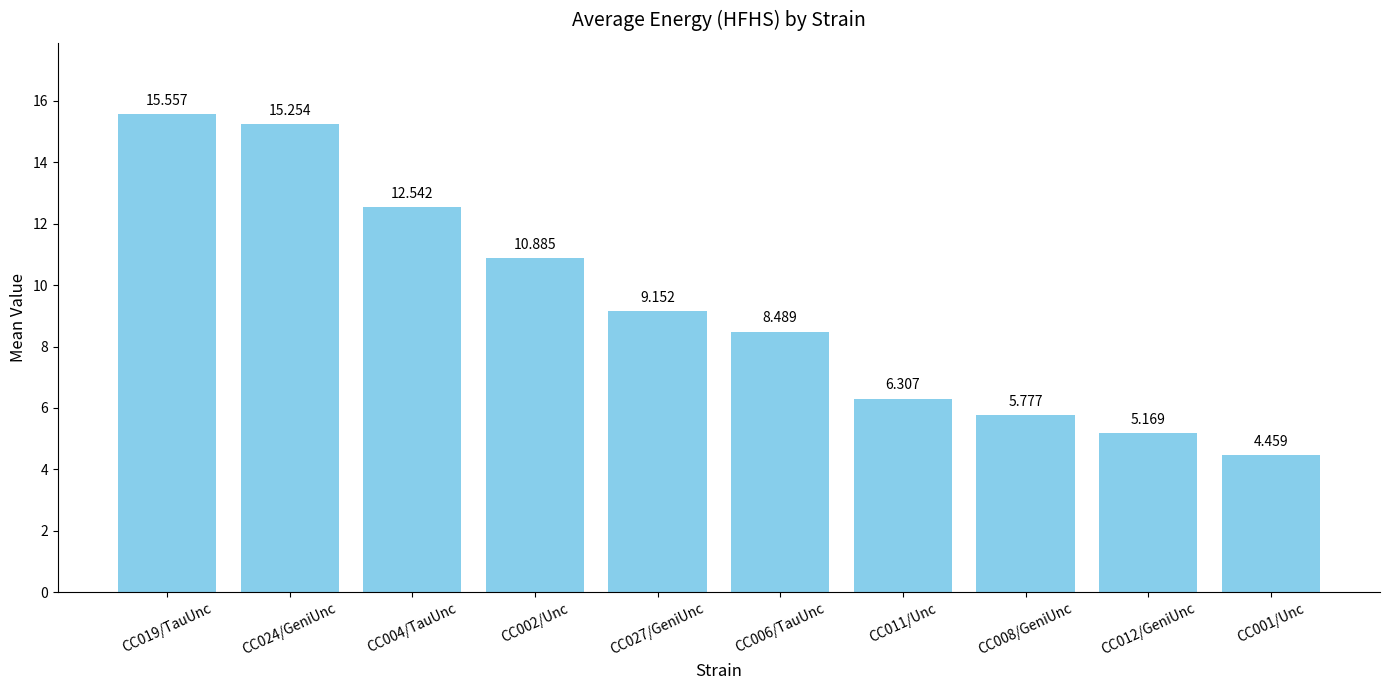

Does the chart contain stacked bars?

No